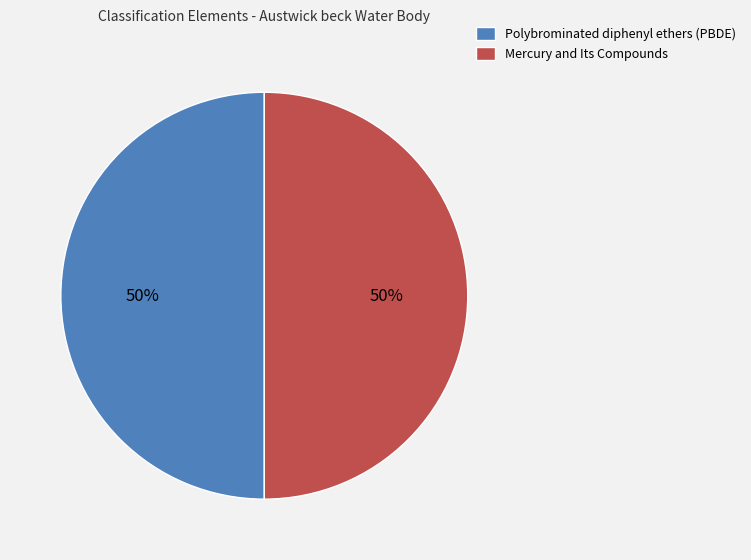

What is the ratio of the value at Polybrominated diphenyl ethers (PBDE) to the value at Mercury and Its Compounds?

1.0